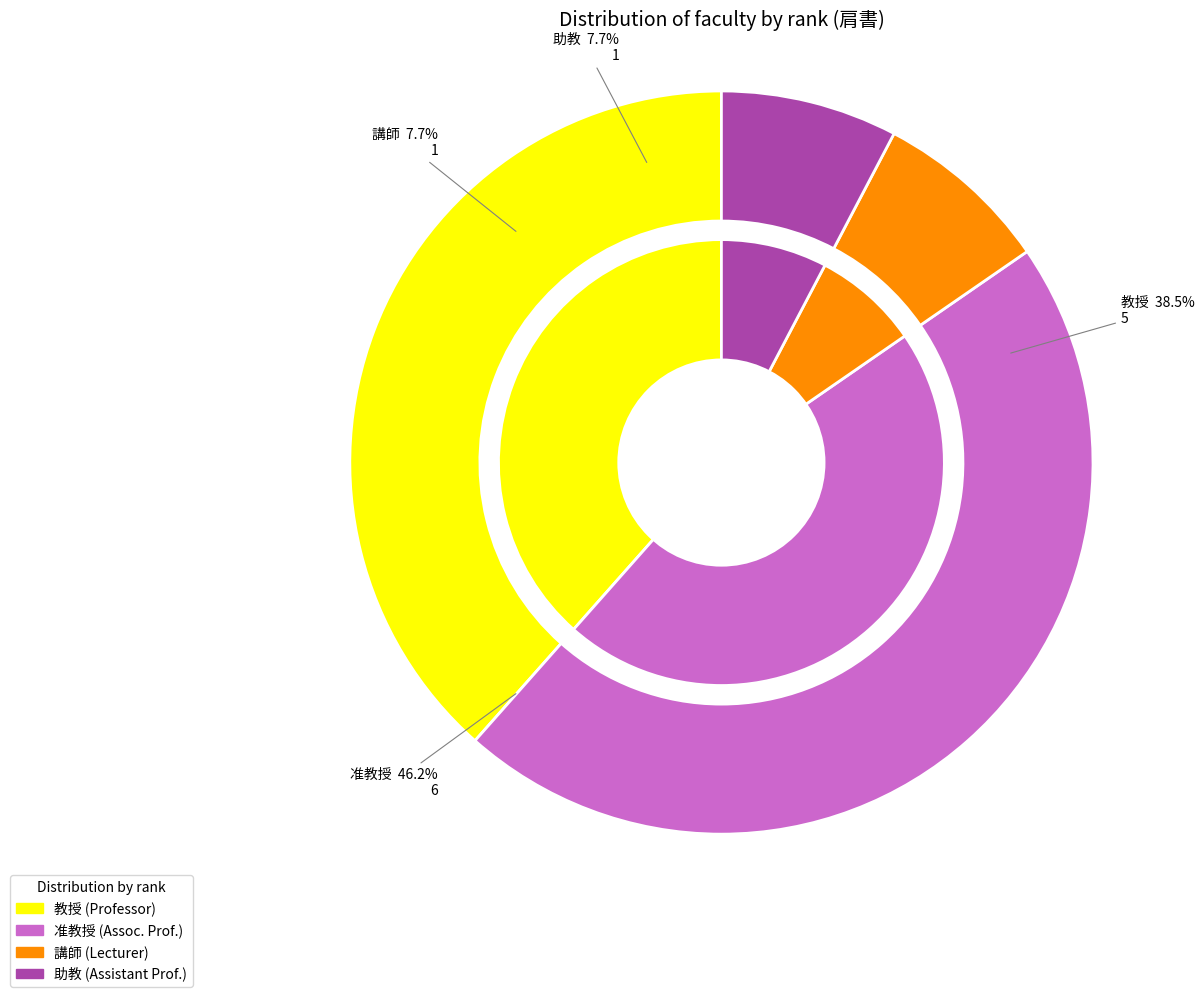

Is it true that 教授 is 25% of the pie?

False